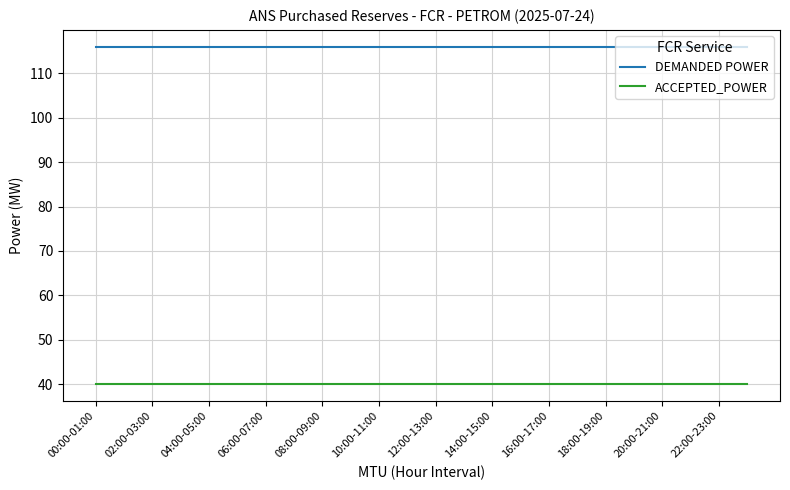

True or false: ACCEPTED_POWER and DEMANDED POWER intersect in this chart.

False